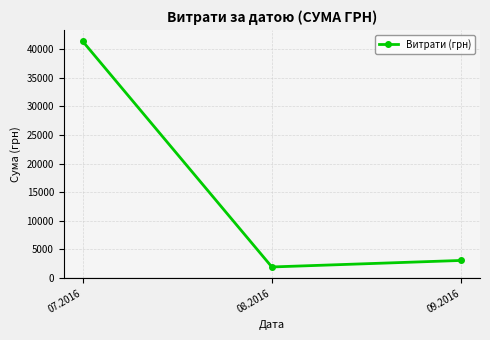

What is the label of the 3rd point from the right?

07.2016